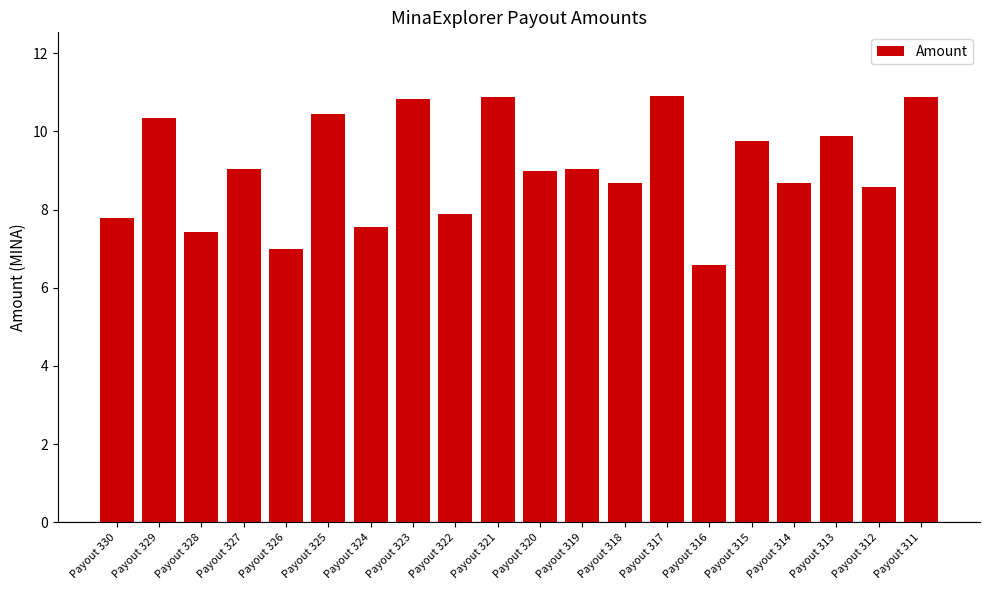

True or false: the data shows 10.4 at Payout 325.

True